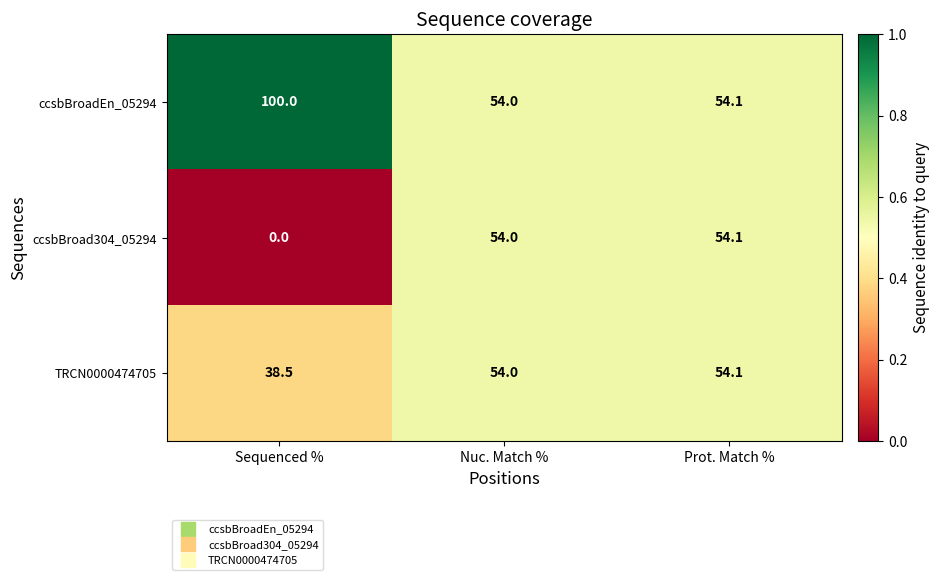

At which category is the sum across all series the highest?

Prot. Match %